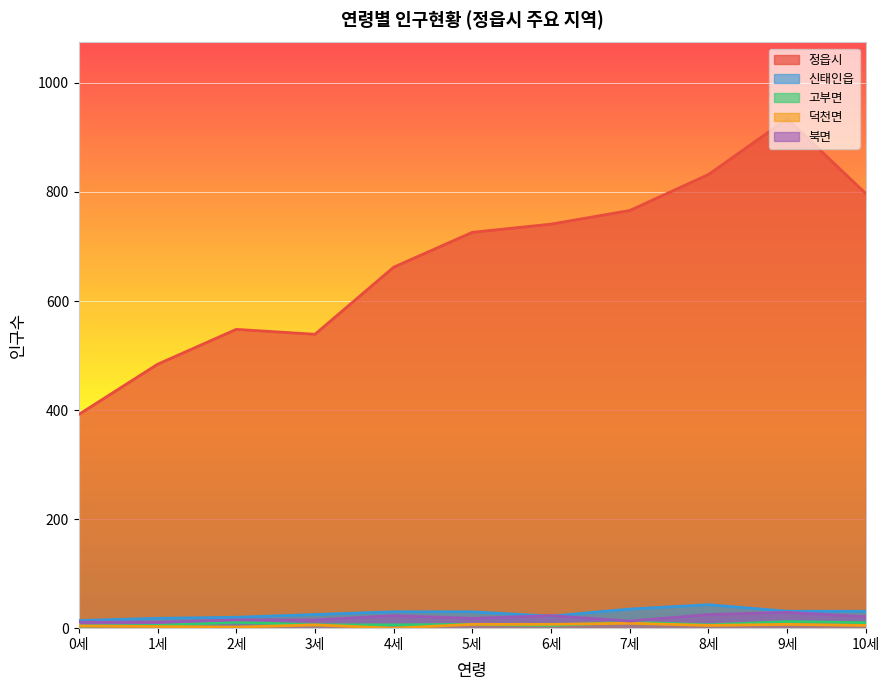

Where is 정읍시 nearest to the value 663?

4세